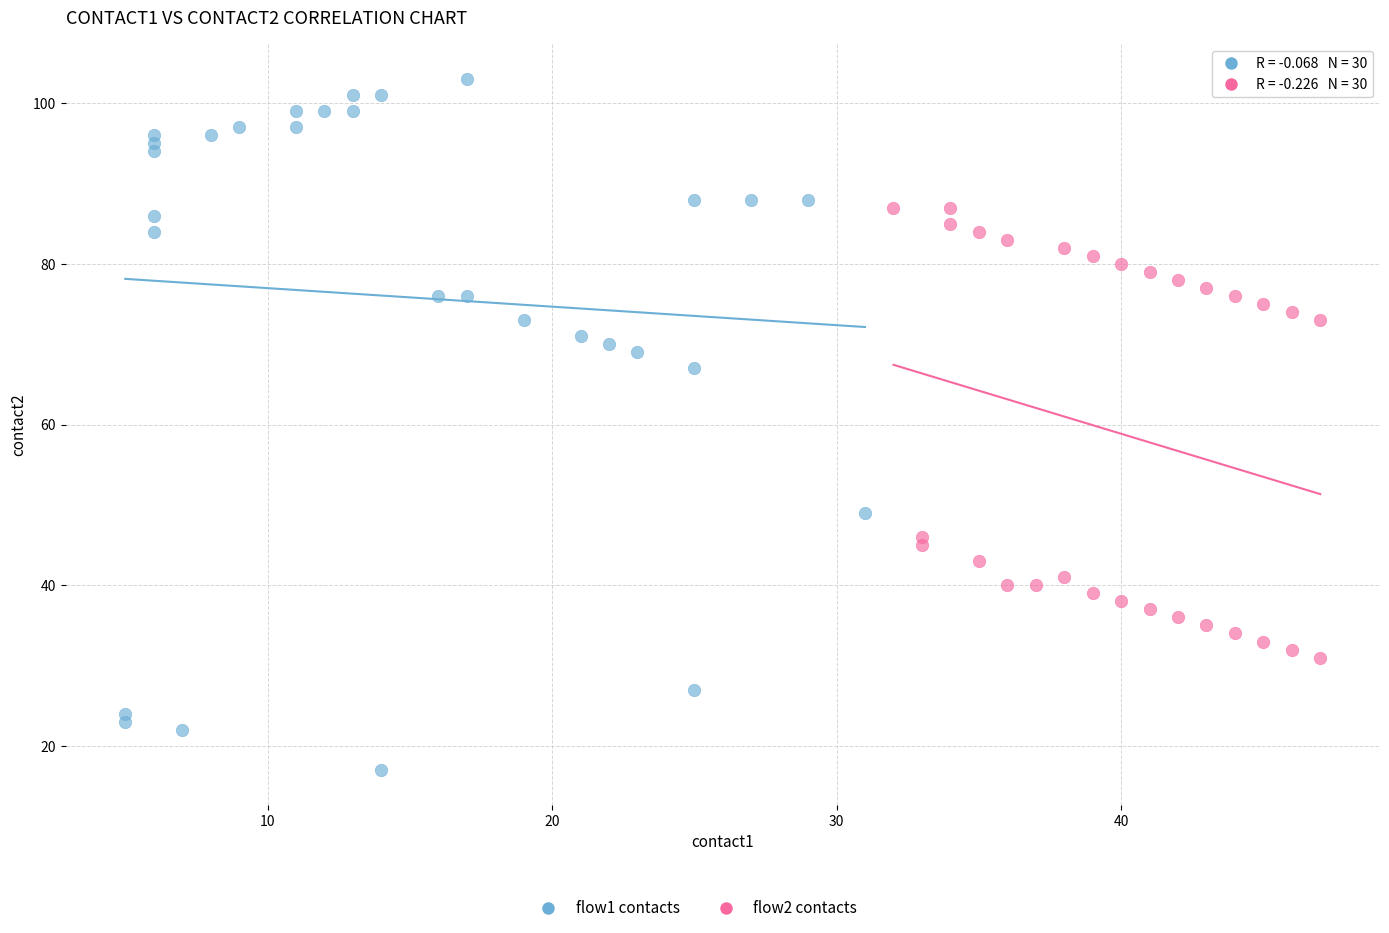

Which series contains the lowest Y value?

flow1 contacts